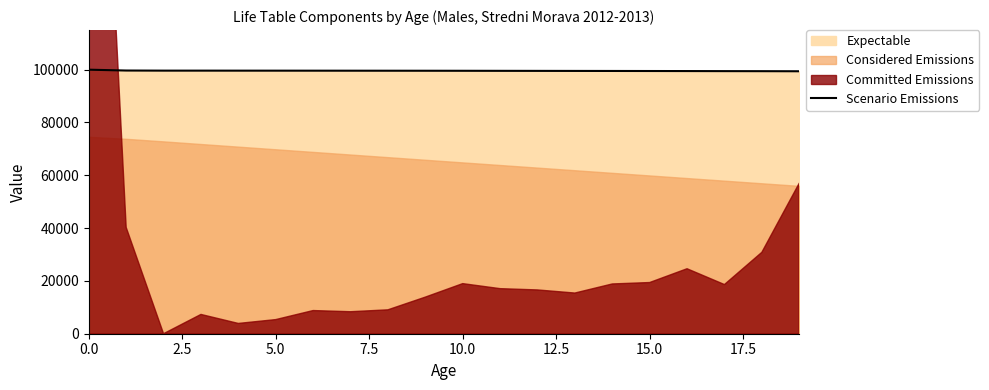

What is the lowest value of the Scenario Emissions series?

99404.9